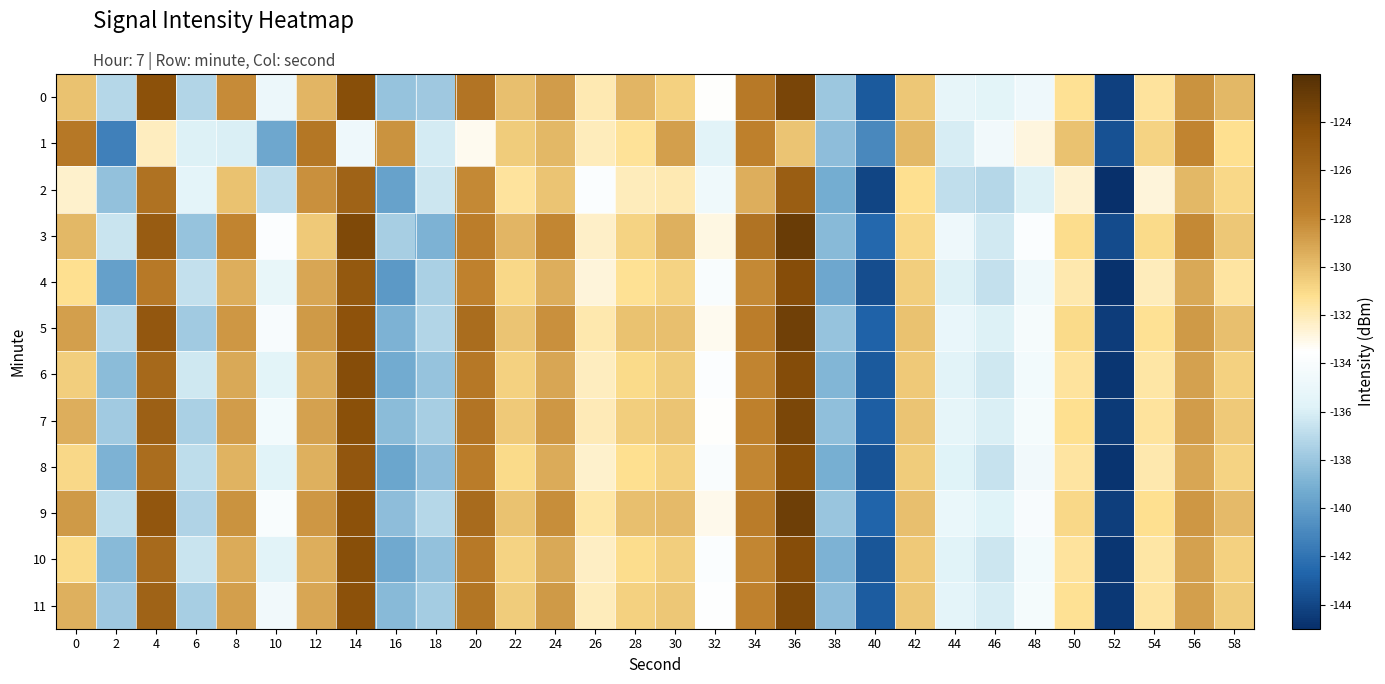

Rank the series at 34 from highest to lowest value.

3, 0, 9, 5, 1, 7, 11, 6, 8, 10, 4, 2